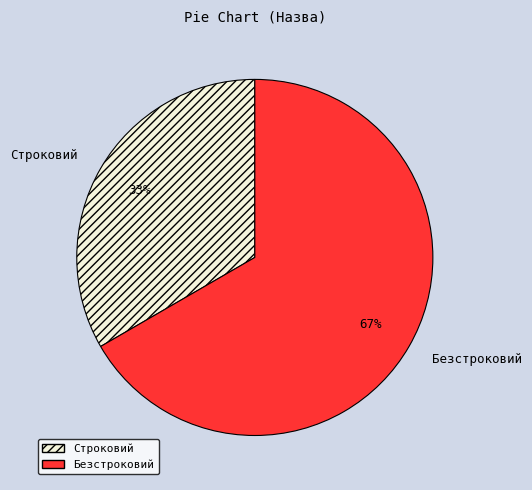

What percentage is the Безстроковий slice, to the nearest percent?

67%